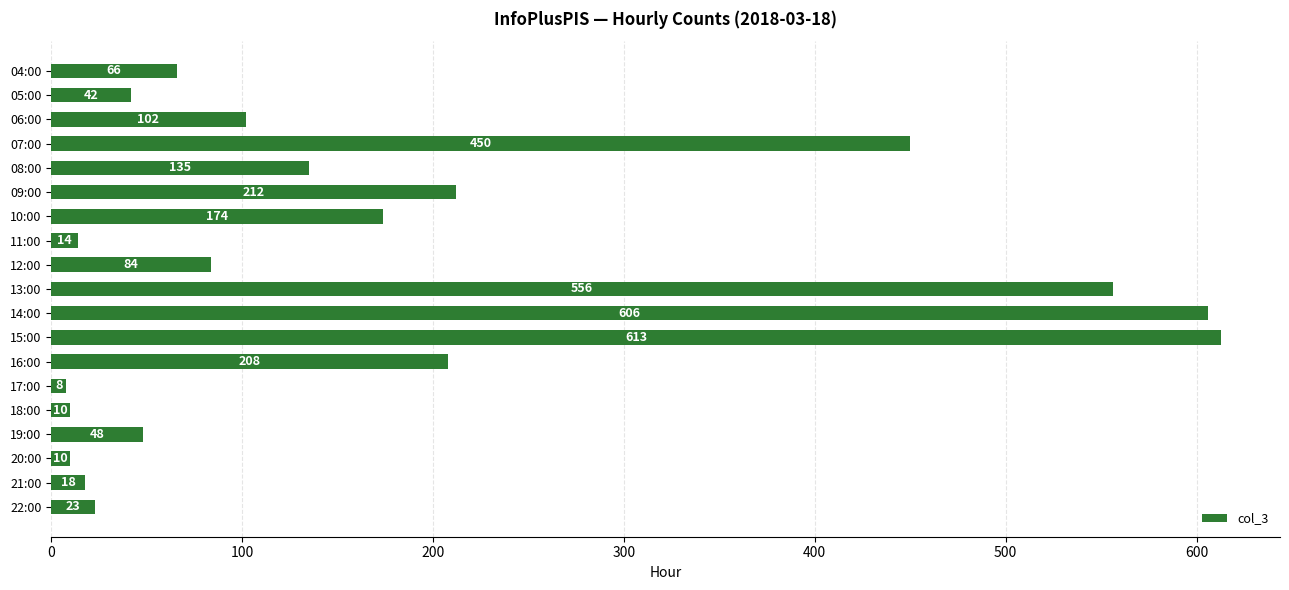

Are the bars horizontal?

Yes